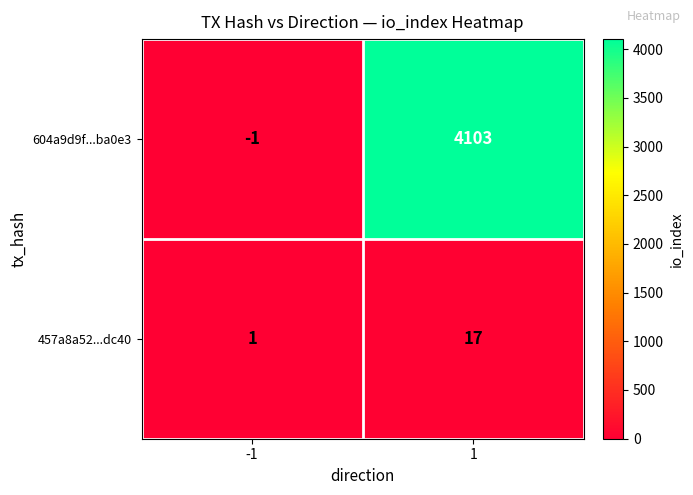

Which series has the largest total across all categories?

604a9d9f...ba0e3